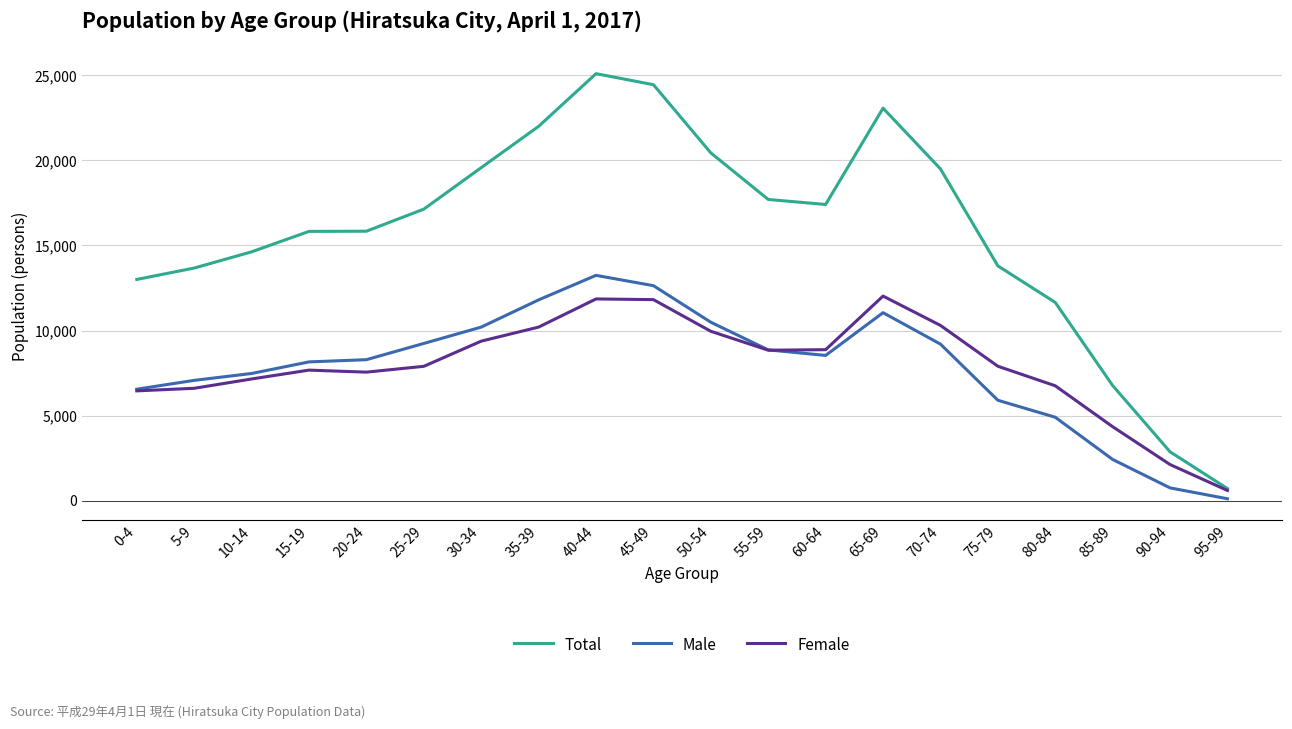

True or false: Total has a value of 15838 at 20-24.

True